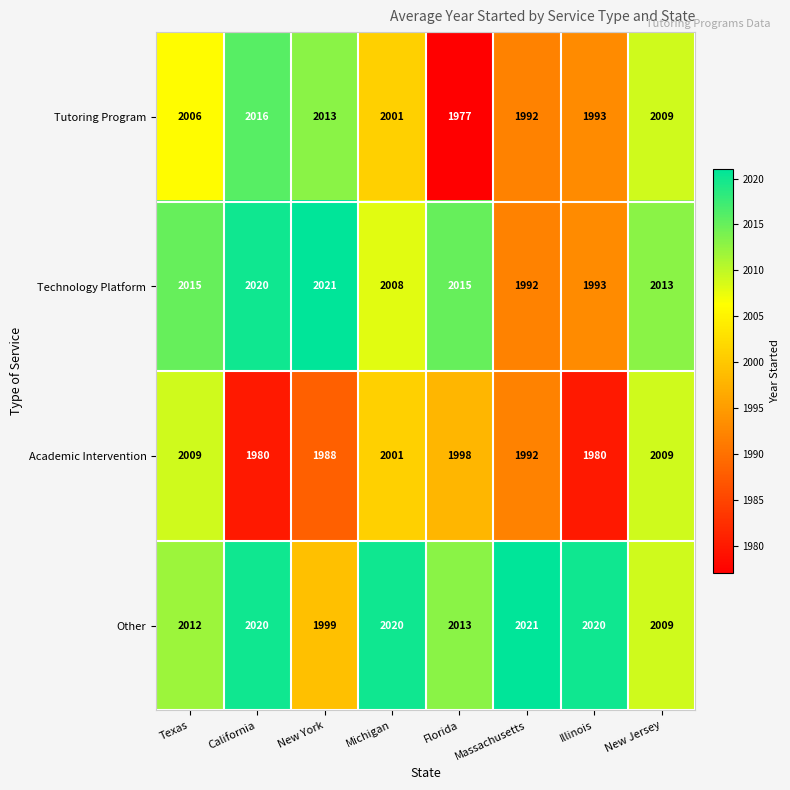

Rank the series by their average value, from lowest to highest.

Academic Intervention, Tutoring Program, Technology Platform, Other